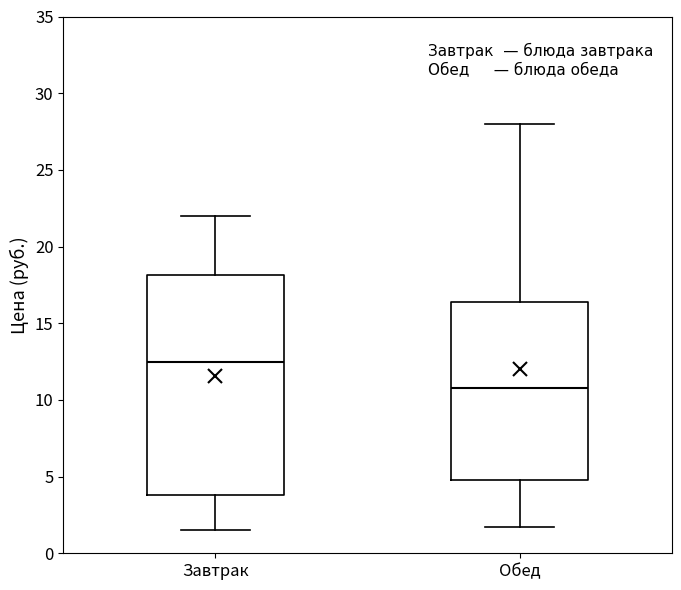

Which box is the tallest, from its lower edge to its upper edge?

Завтрак